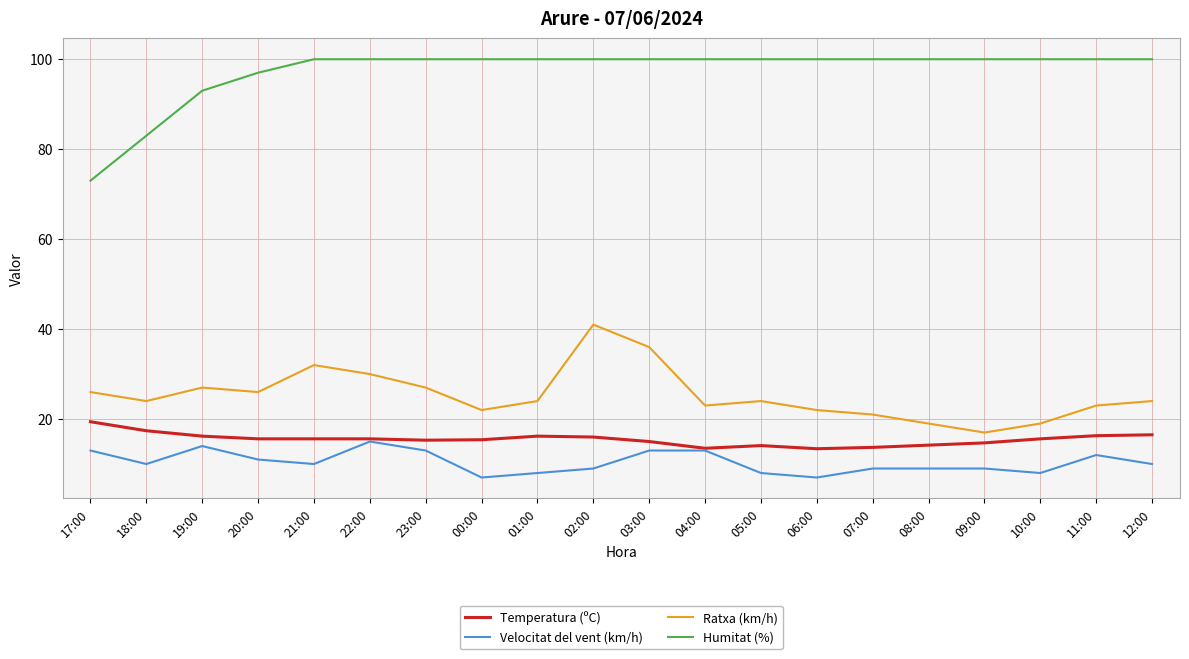

Which series changed the most between 18:00 and 23:00?

Humitat (%)